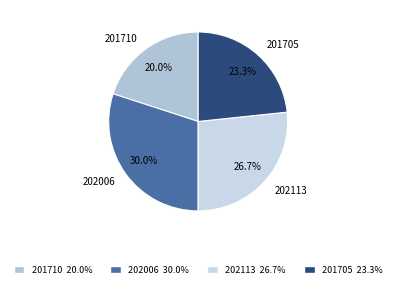

To the nearest percent, what is the combined percentage of 202113 and 201705?

50%